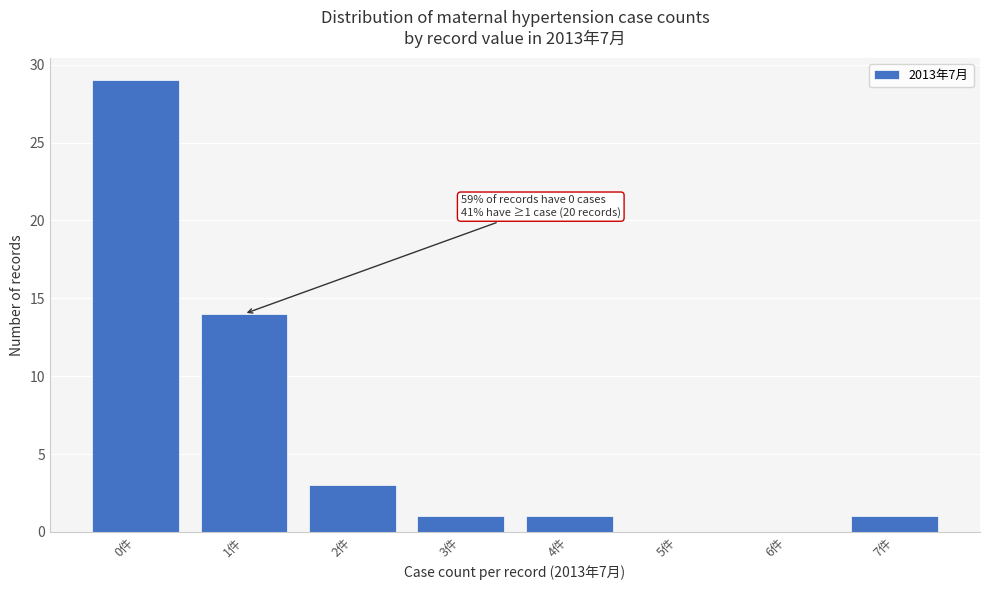

Reading left to right, what are all the values shown in this chart?

0件=29	1件=14	2件=3	3件=1	4件=1	5件=0	6件=0	7件=1